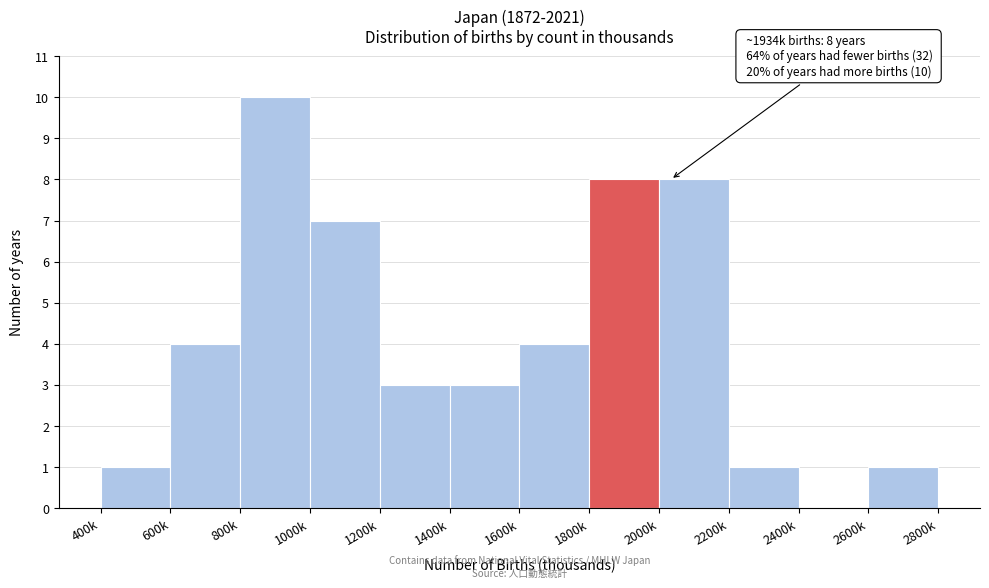

Reading left to right, extract all data points from this chart.

400k=1	600k=4	800k=10	1000k=7	1200k=3	1400k=3	1600k=4	1800k=8	2000k=8	2200k=1	2400k=0	2600k=1